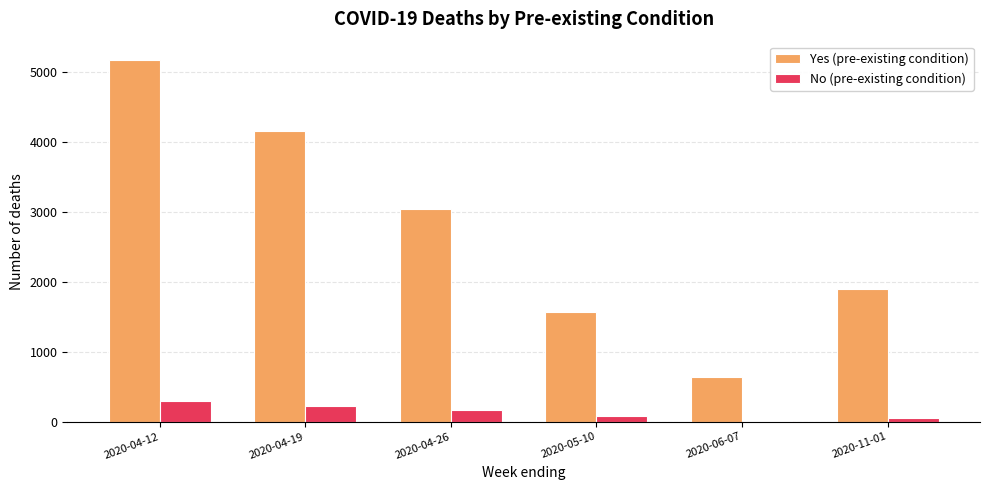

Which series changed the most between 2020-04-12 and 2020-11-01?

Yes (pre-existing condition)